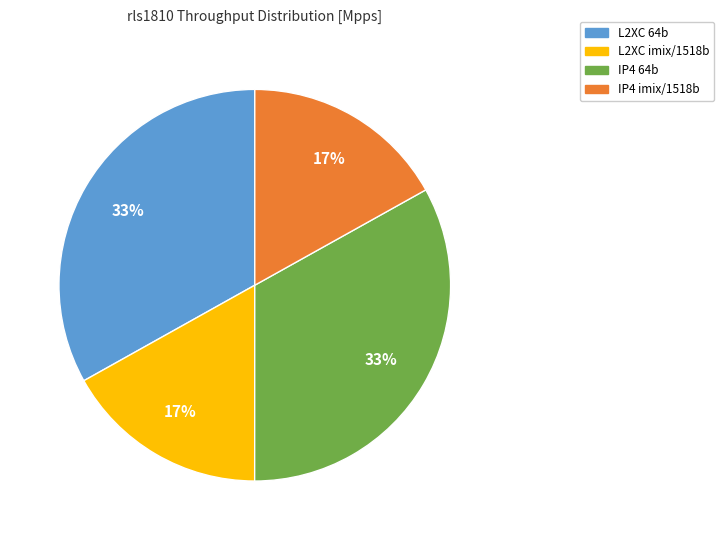

What percentage is the L2XC imix/1518b slice, to the nearest percent?

17%